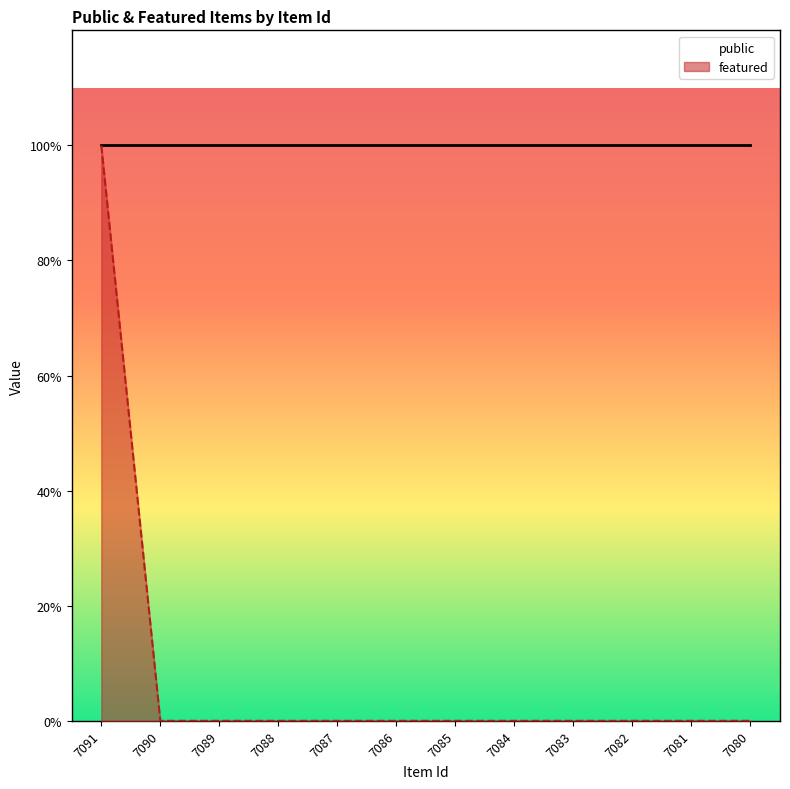

The value at 7081 is 0. True or false?

False